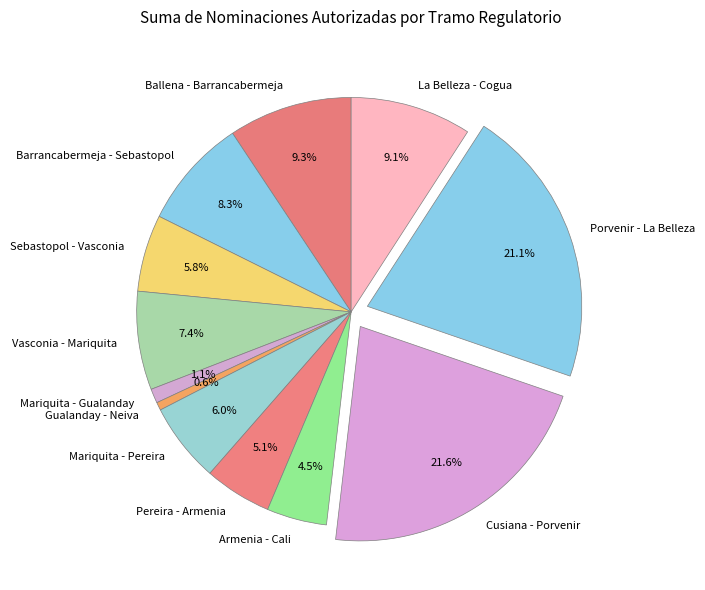

Approximately how many times larger is the value at Ballena - Barrancabermeja compared to Armenia - Cali?

2.1